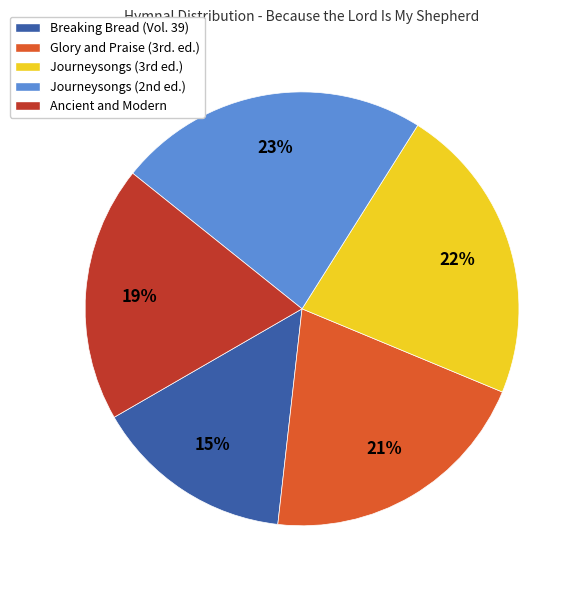

Is Ancient and Modern the majority of the pie?

No